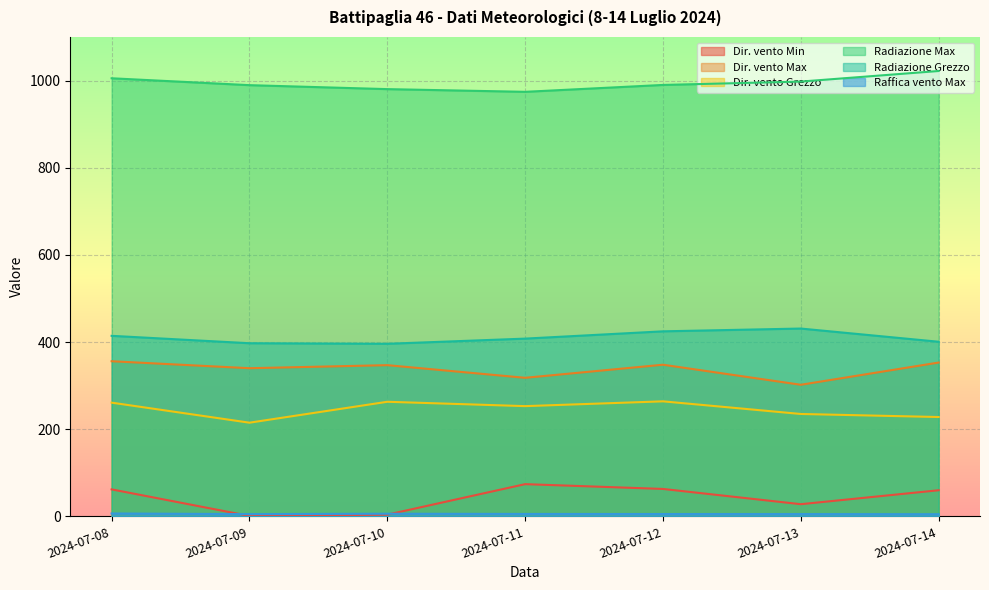

True or false: Dir. vento Max and Dir. vento Grezzo cross at least once.

False